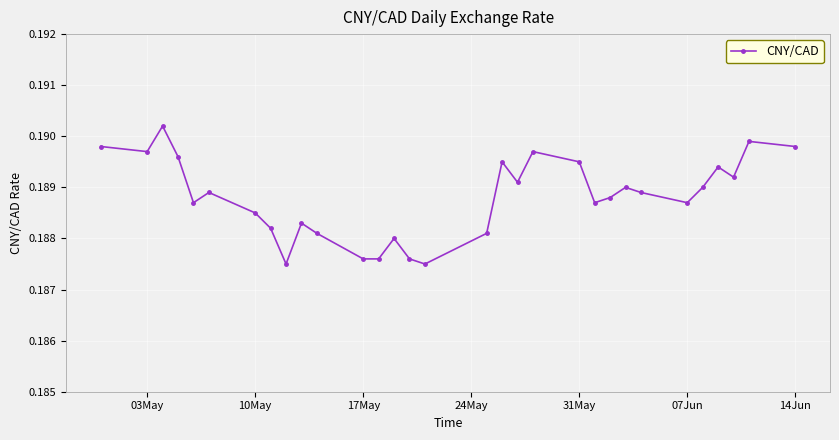

What is the sum of all values?

5.9